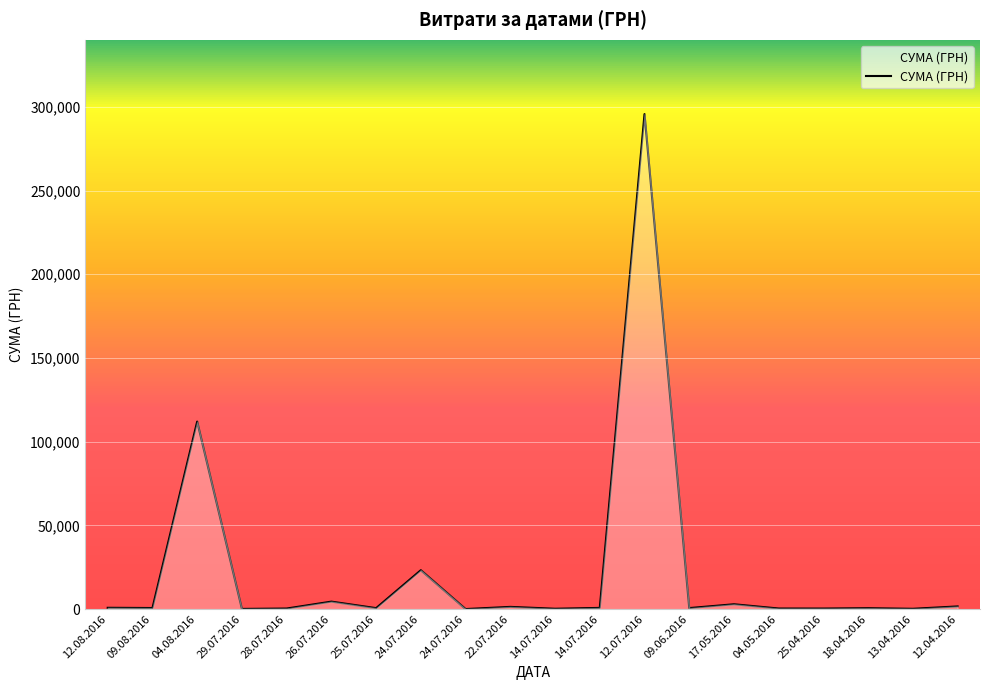

List the labels in order of value, smallest first.

24.07.2016, 29.07.2016, 13.04.2016, 14.07.2016, 25.04.2016, 28.07.2016, 04.05.2016, 18.04.2016, 25.07.2016, 09.06.2016, 09.08.2016, 14.07.2016, 12.08.2016, 22.07.2016, 12.04.2016, 17.05.2016, 26.07.2016, 24.07.2016, 04.08.2016, 12.07.2016